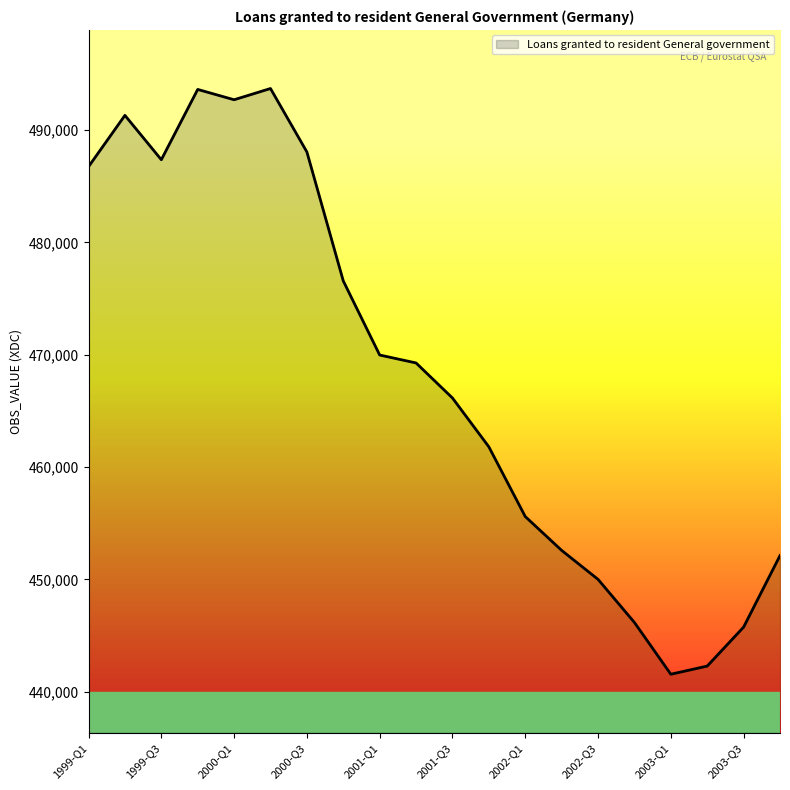

Count the number of data series in this chart.

1